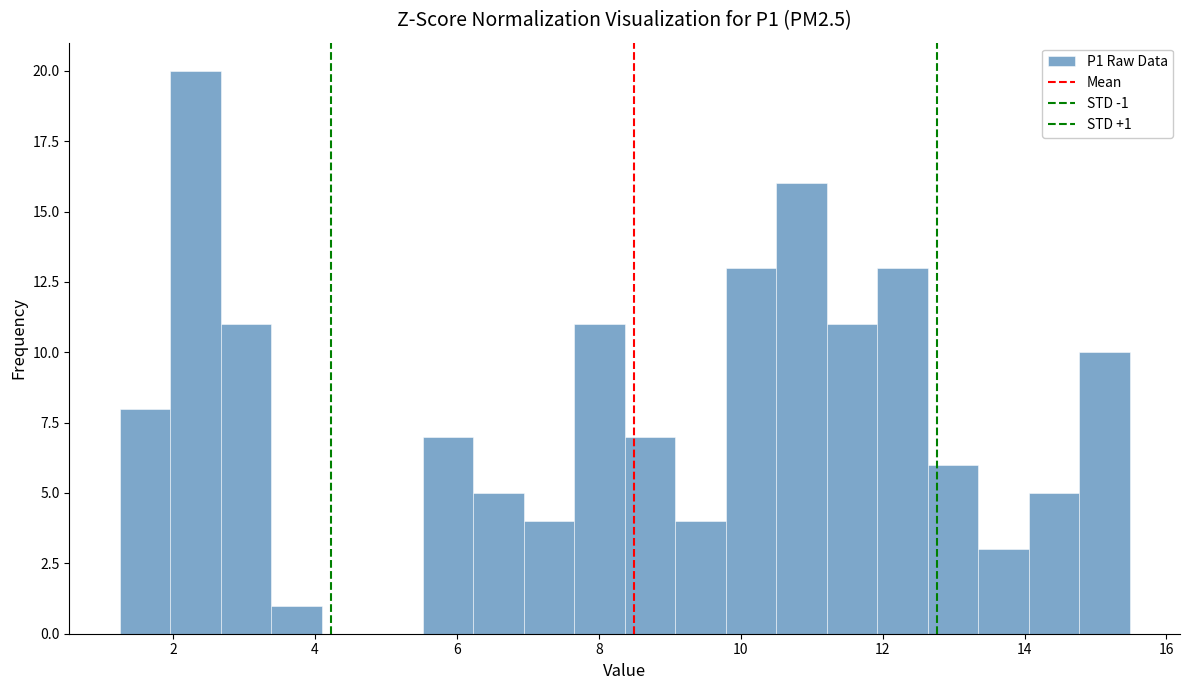

Around what value on the x-axis is the tallest bar? Give the approximate position of its centre, as read against the axis.

2.4